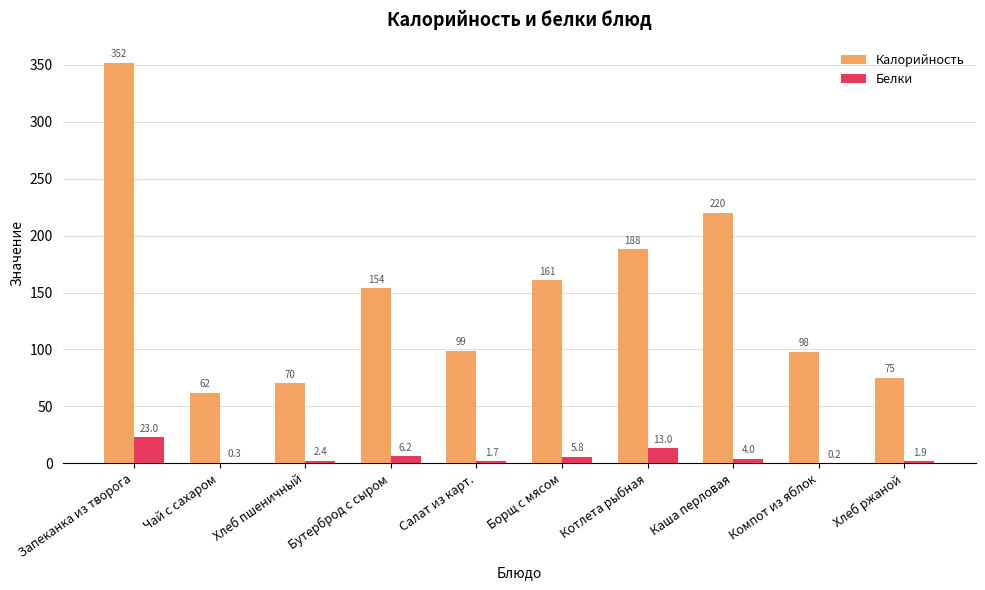

What is the sum of all Белки values?

58.4